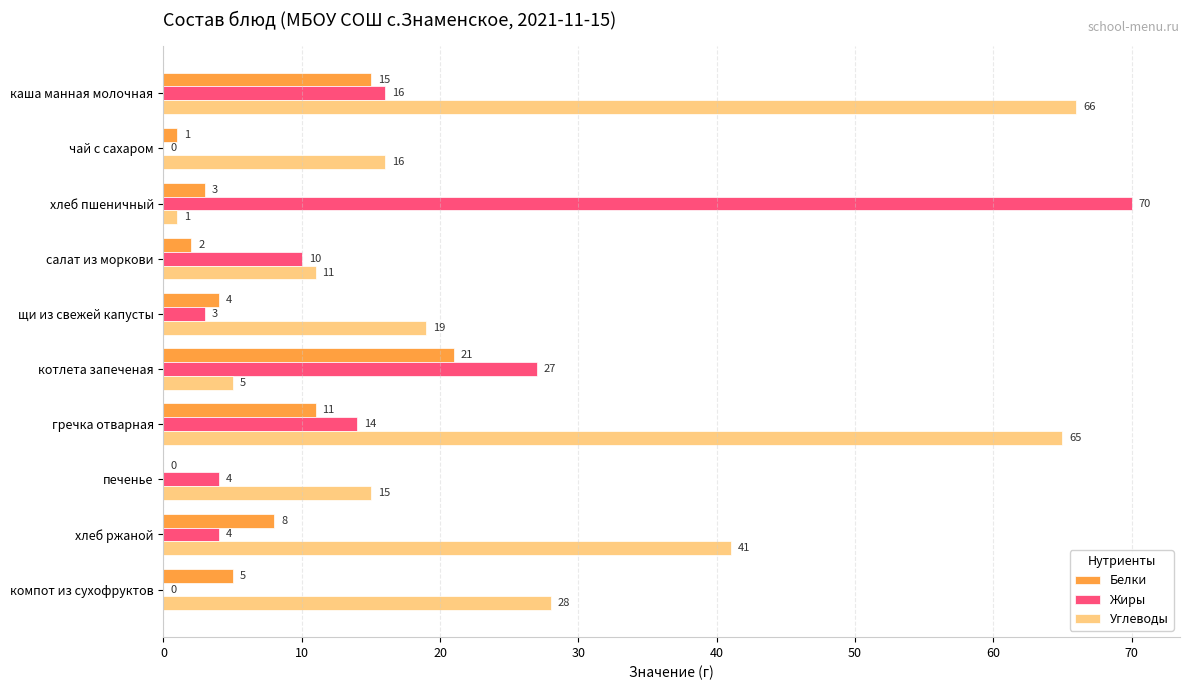

What is the greatest value displayed?

70